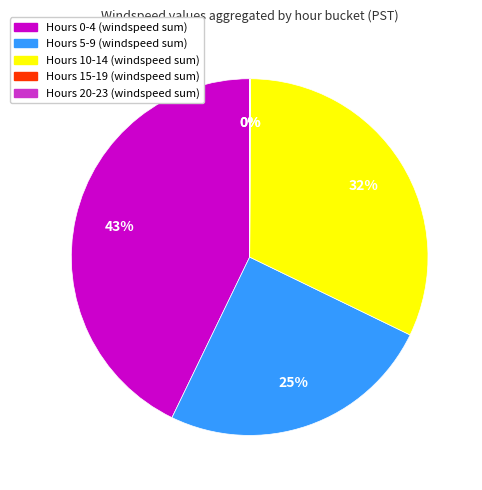

To the nearest percent, what is the average slice percentage?

20%